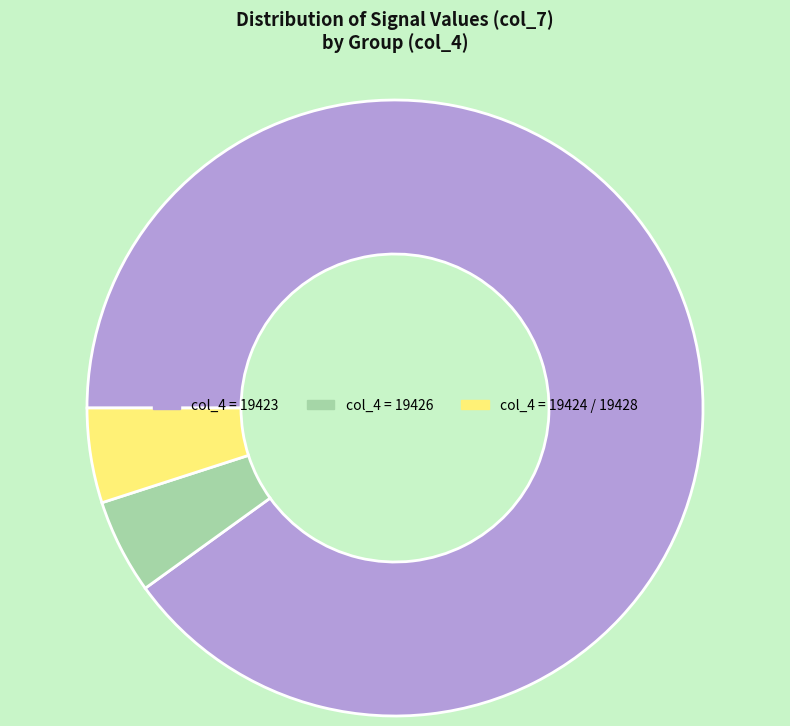

How many slices are in this pie chart?

3